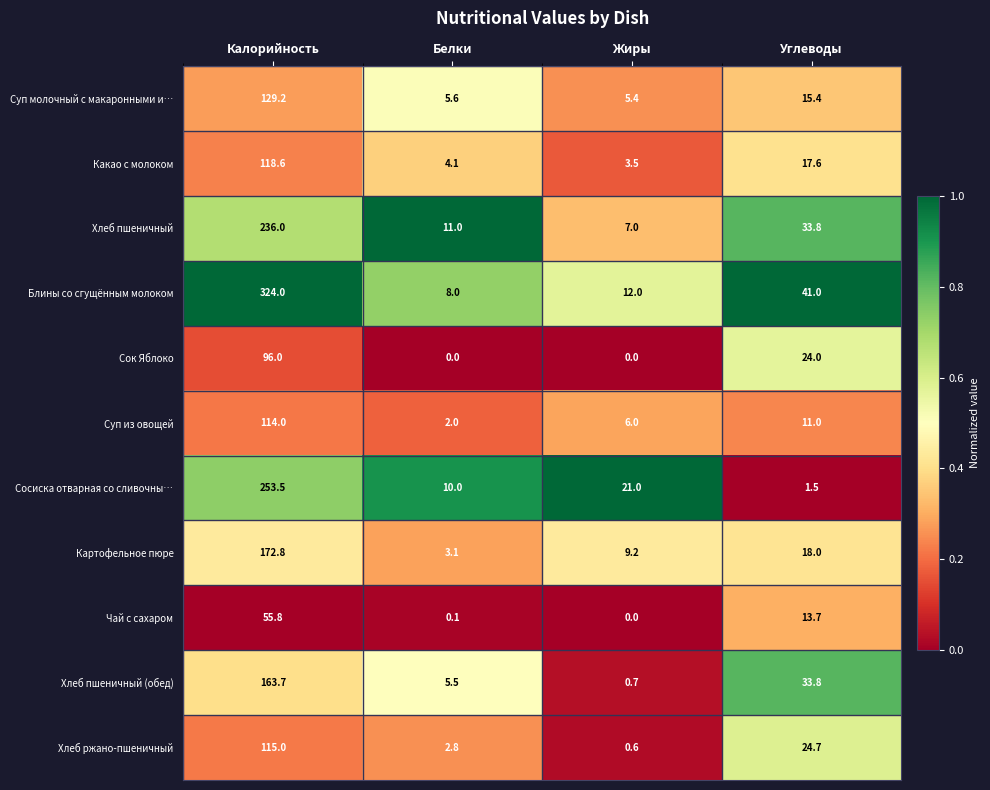

How many distinct data groups are displayed?

11